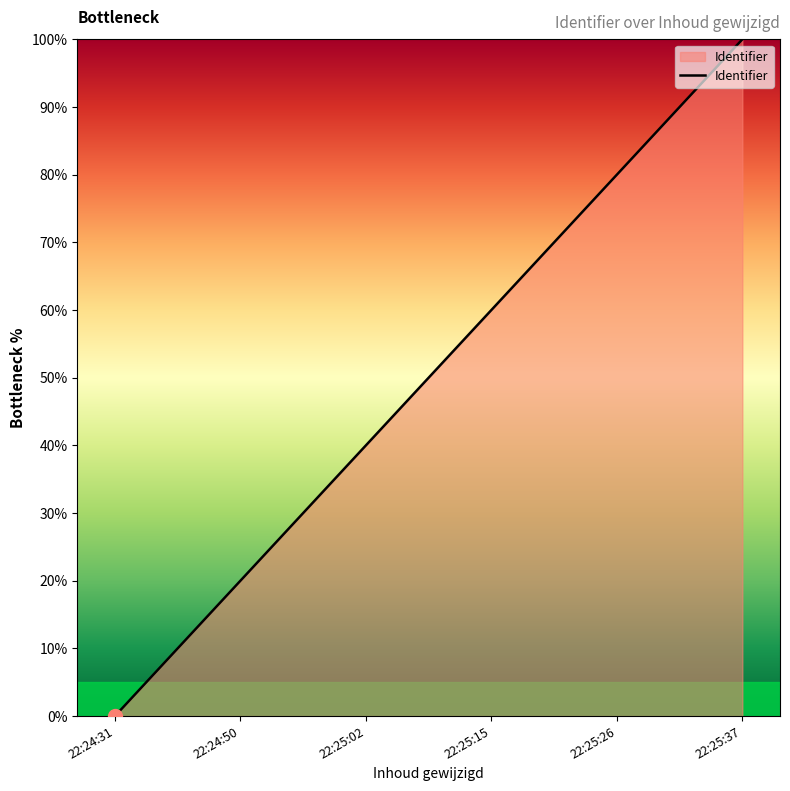

What is the change in value from 22:24:31 to 22:25:02?

+40